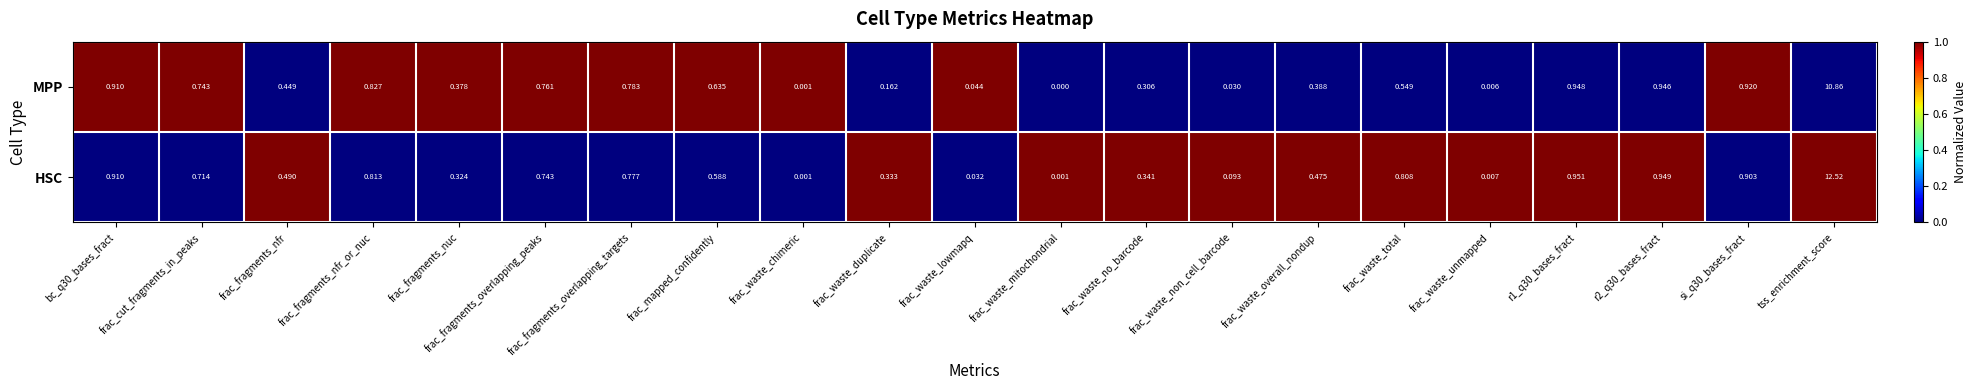

Which series changed the most between frac_waste_non_cell_barcode and si_q30_bases_fract?

MPP